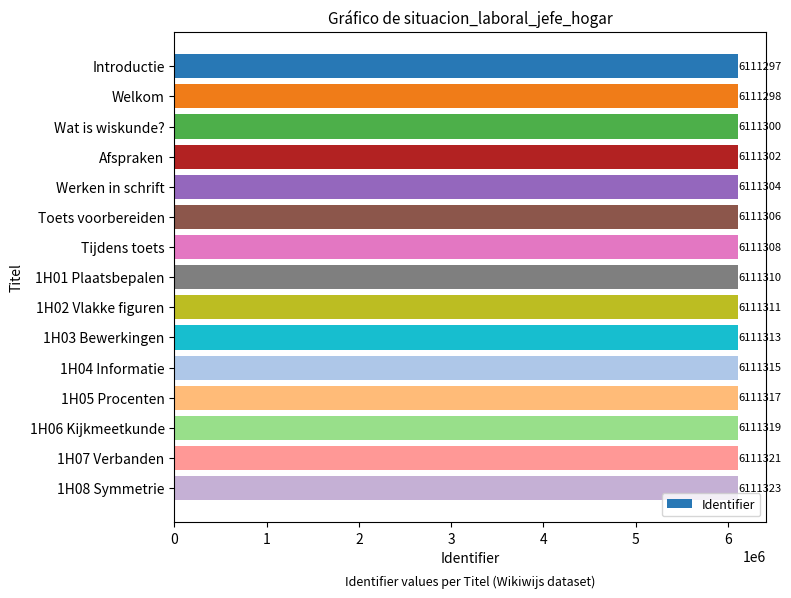

Rank the categories by value from lowest to highest.

Introductie, Welkom, Wat is wiskunde?, Afspraken, Werken in schrift, Toets voorbereiden, Tijdens toets, 1H01 Plaatsbepalen, 1H02 Vlakke figuren, 1H03 Bewerkingen, 1H04 Informatie, 1H05 Procenten, 1H06 Kijkmeetkunde, 1H07 Verbanden, 1H08 Symmetrie